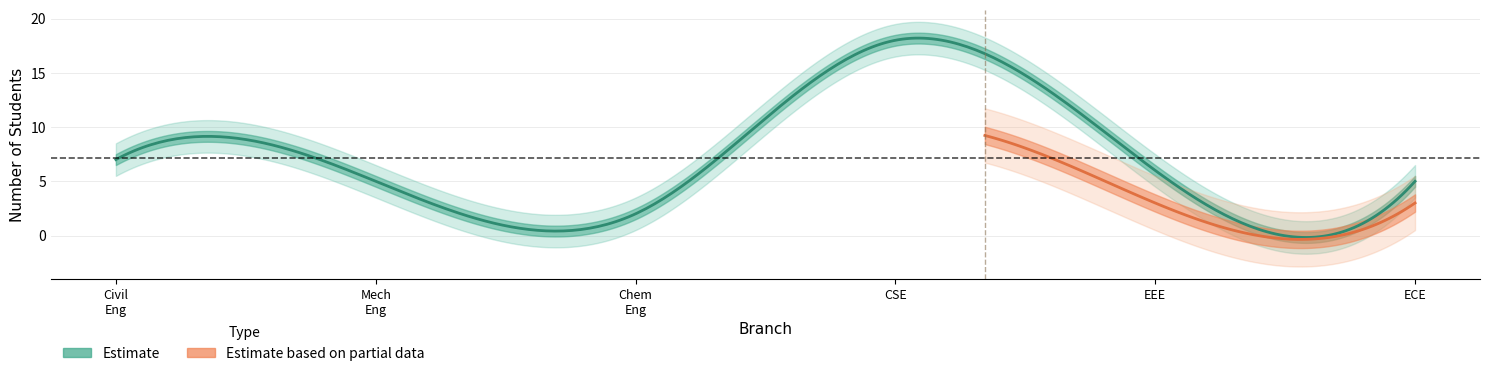

How many lines are shown in the chart?

2